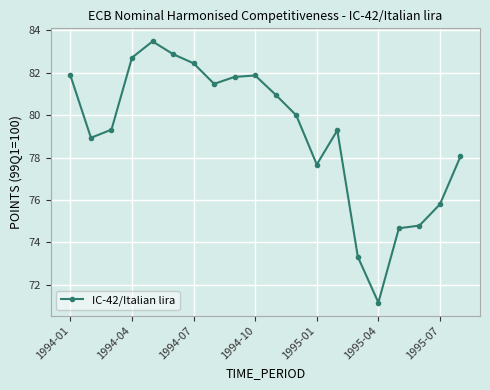

Reading left to right, list all the values displayed in this chart.

81.9	78.9	79.3	82.7	83.5	82.9	82.4	81.5	81.8	81.9	81.0	80.0	77.7	79.3	73.3	71.2	74.7	74.8	75.8	78.1